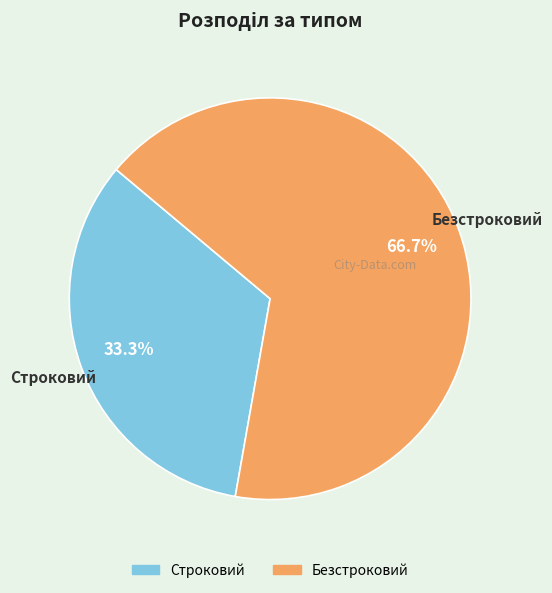

To the nearest percent, what is the average slice percentage?

50%